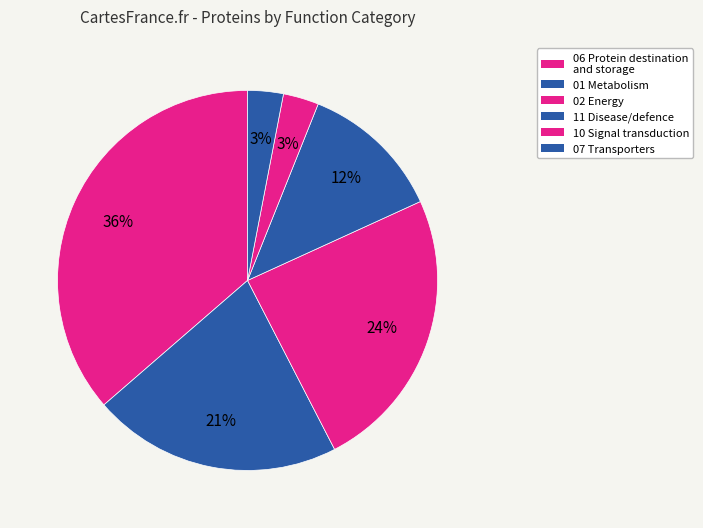

Does 10 Signal transduction represent more than half of the total?

No